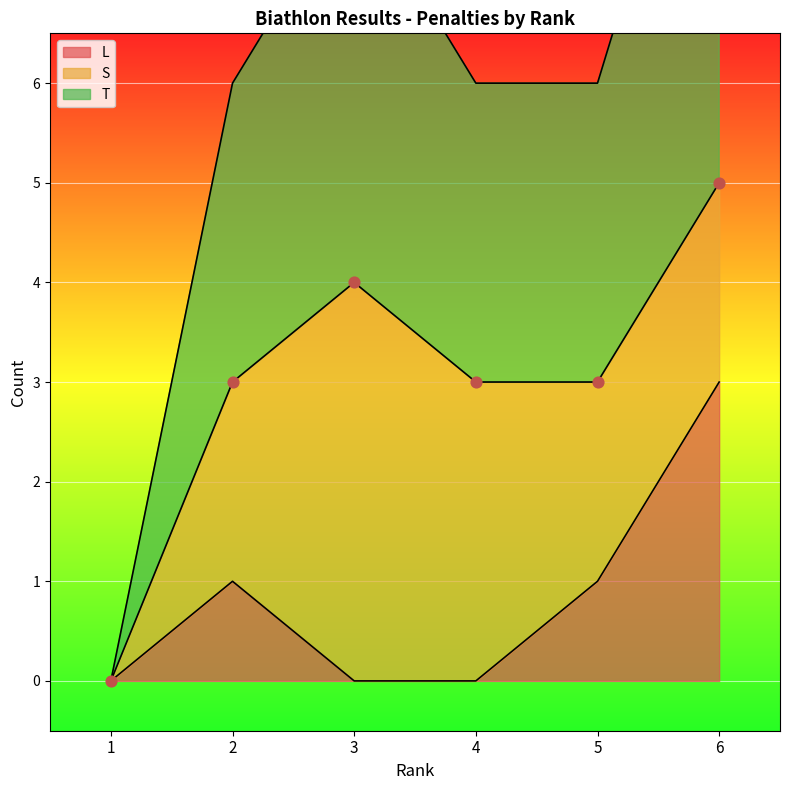

At which category is the sum across all series the highest?

6